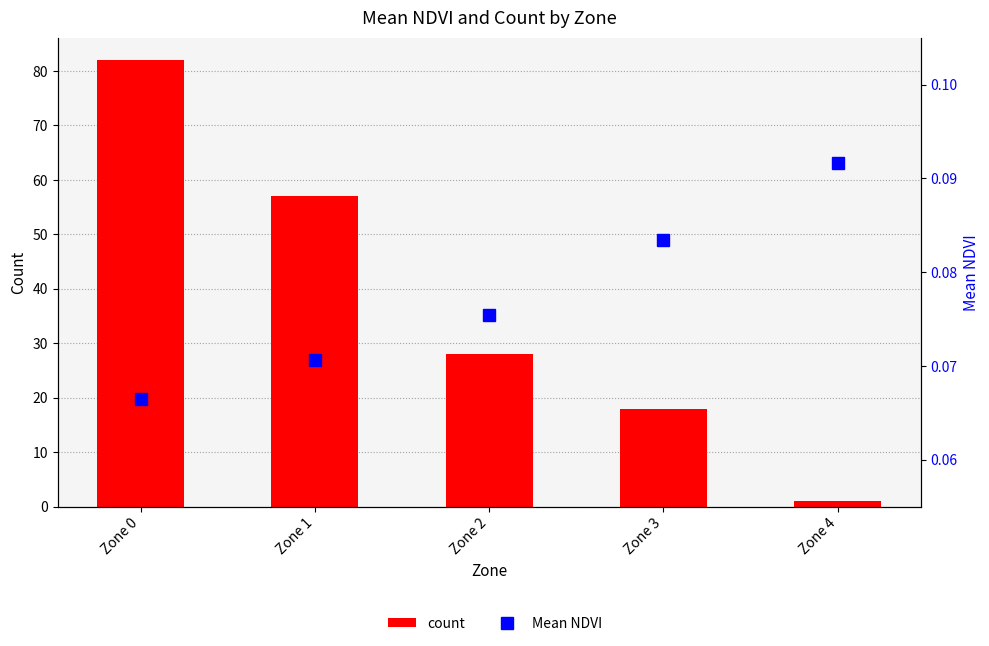

What is the approximate value of count at Zone 3?

18.0